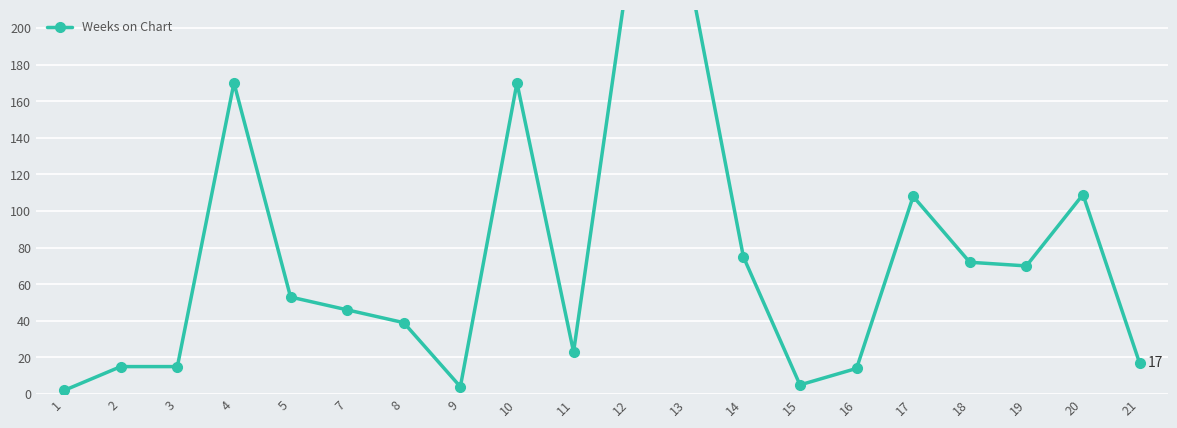

How many interior local peaks (higher than both neighbors) does the data have?

5